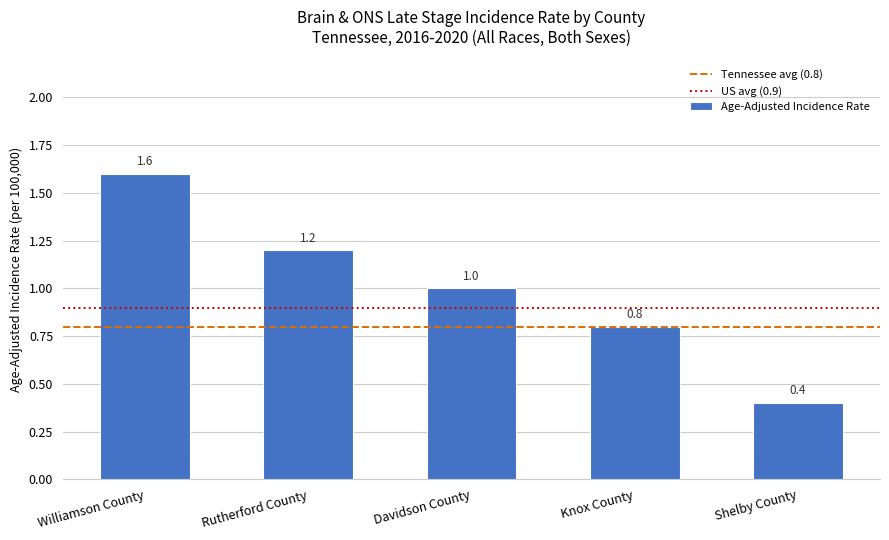

What is the difference between the second highest and minimum values?

0.8